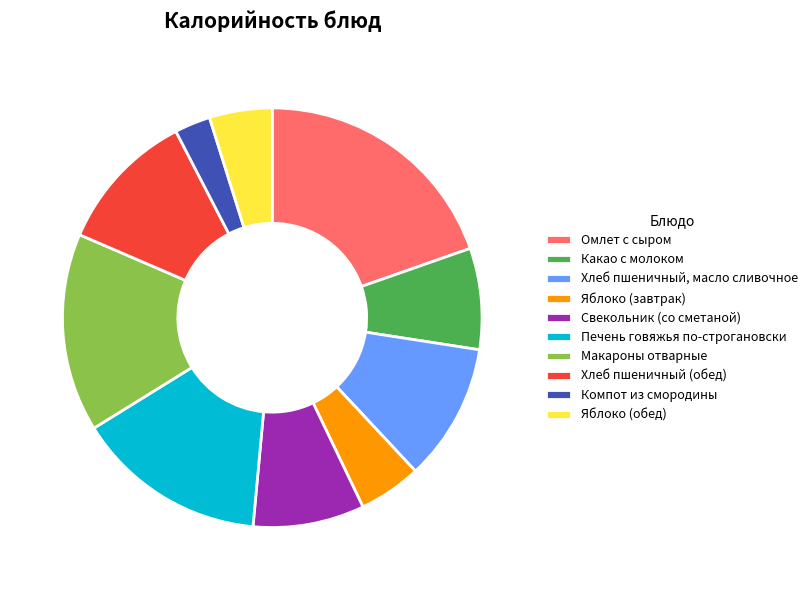

How many segments does this pie chart have?

10